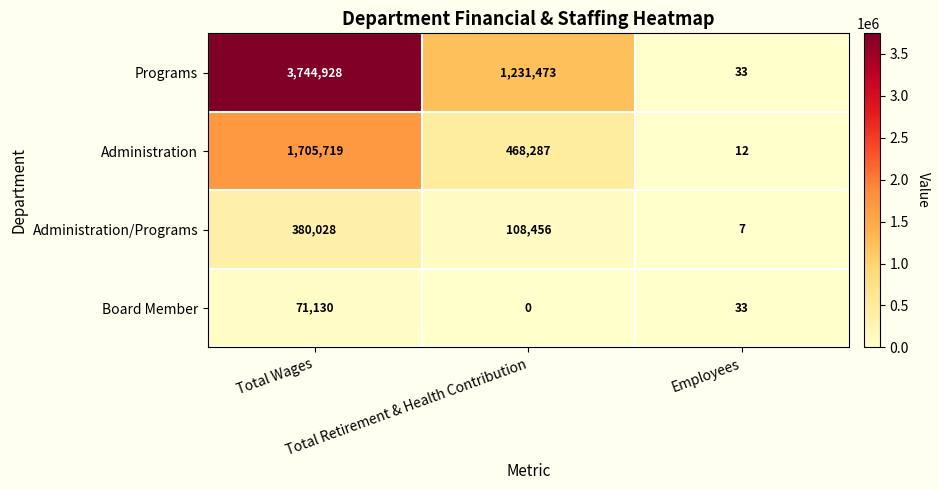

What is the spread (max minus min) of values at Employees?

26